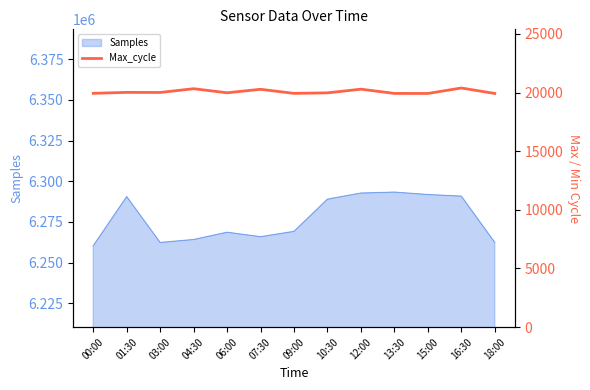

How many values exceed 19977?

6